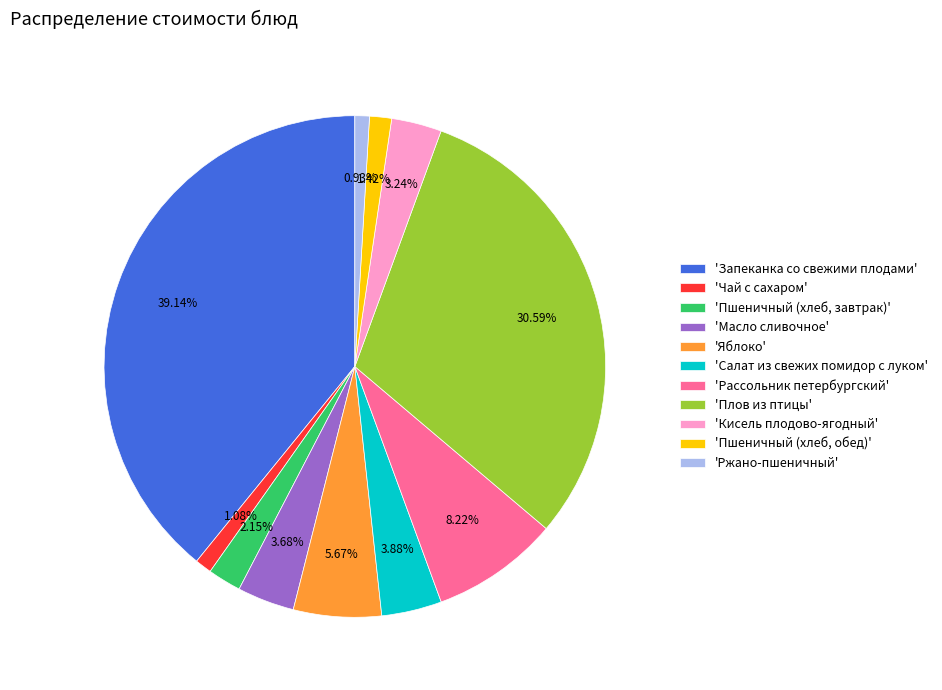

Does 'Кисель плодово-ягодный' account for over 50% of the chart?

No